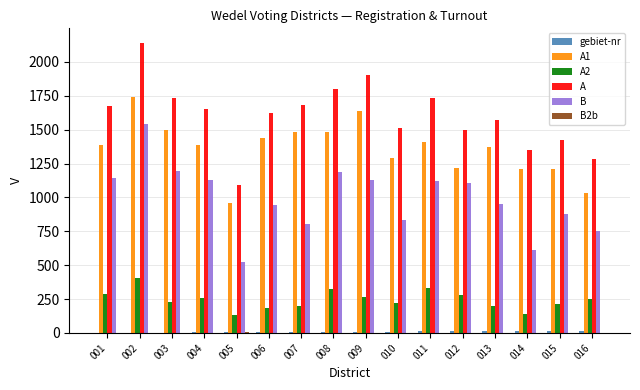

The value of B at 002 is 1544. True or false?

True